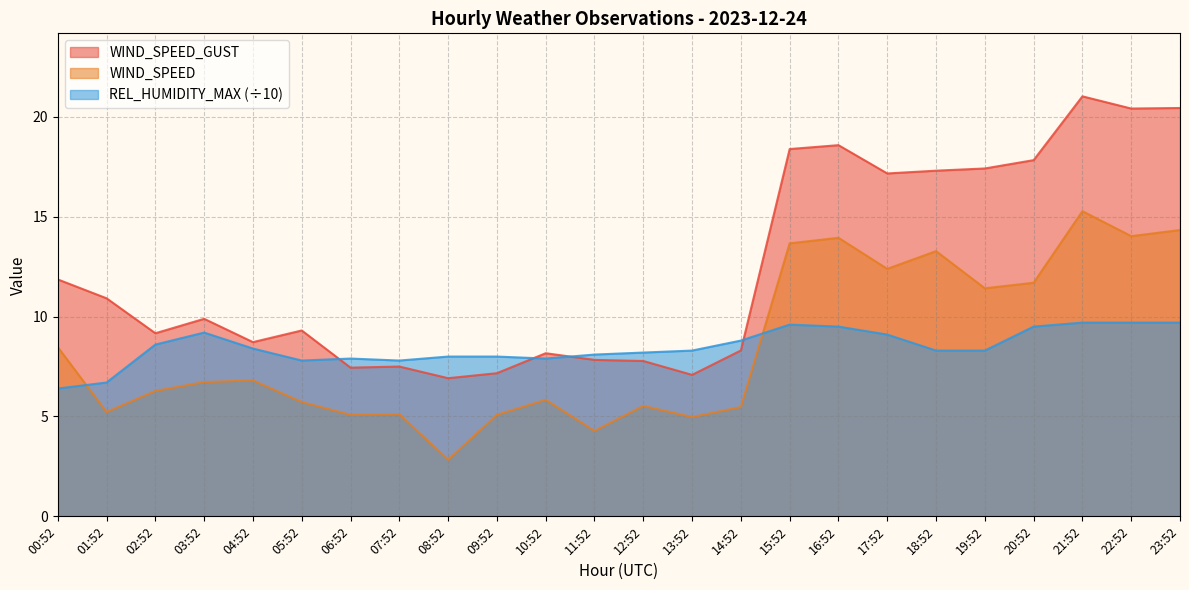

What is the smallest value displayed?

2.8